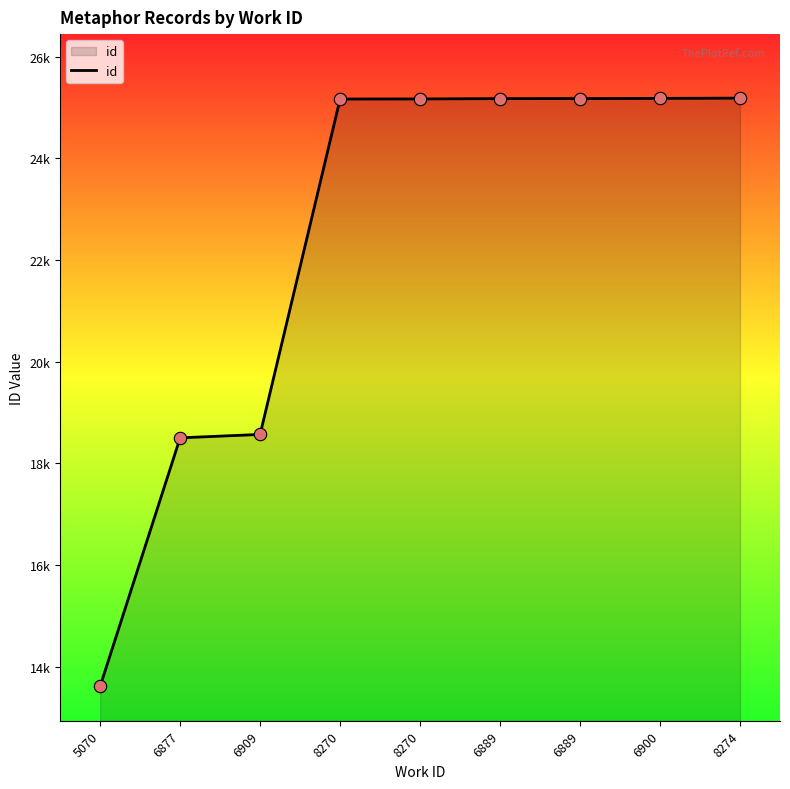

What is the change in value from 6877 to 8270?

+6665